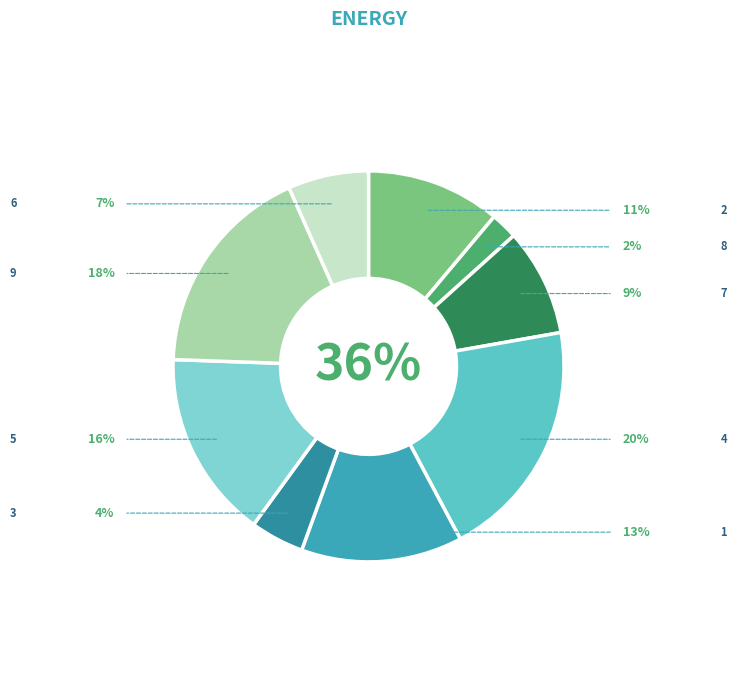

Approximately how many times larger is the value at 3 compared to 1?

0.3